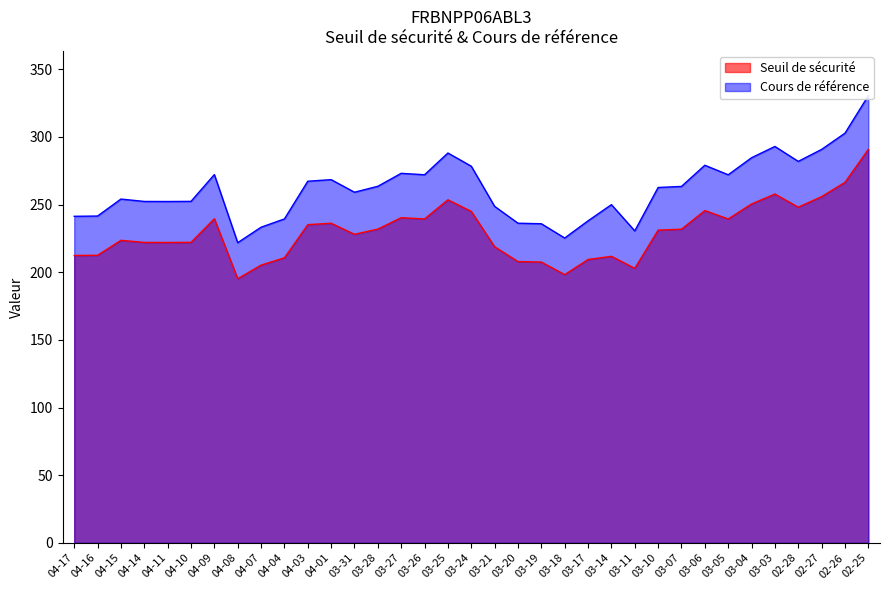

The Seuil de sécurité series shows 248.1 at 02-28. True or false?

True